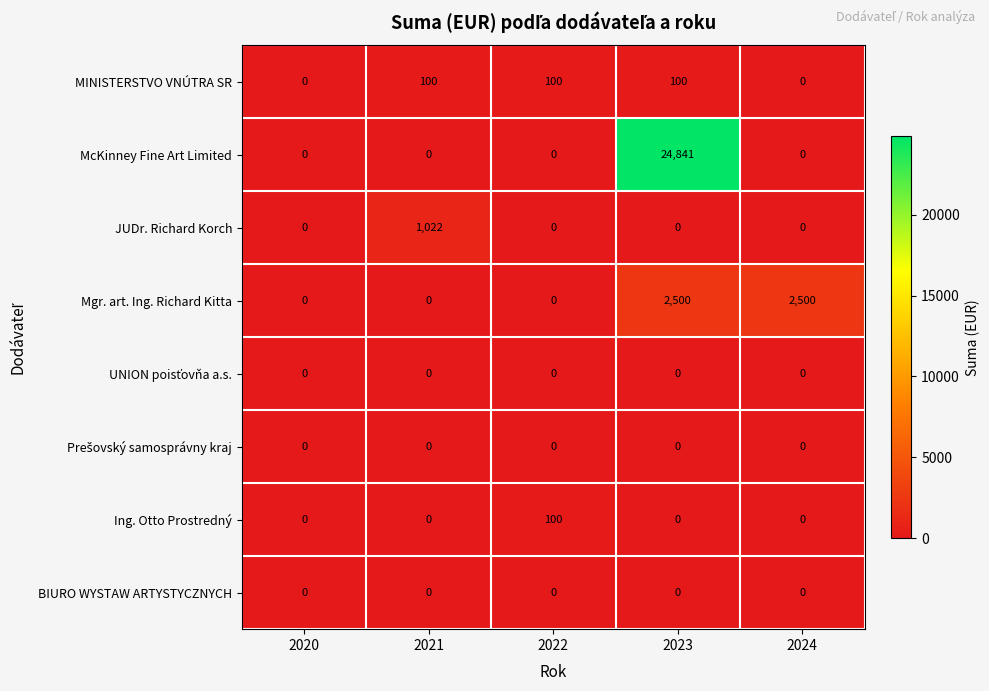

How many data points does each series have?

5